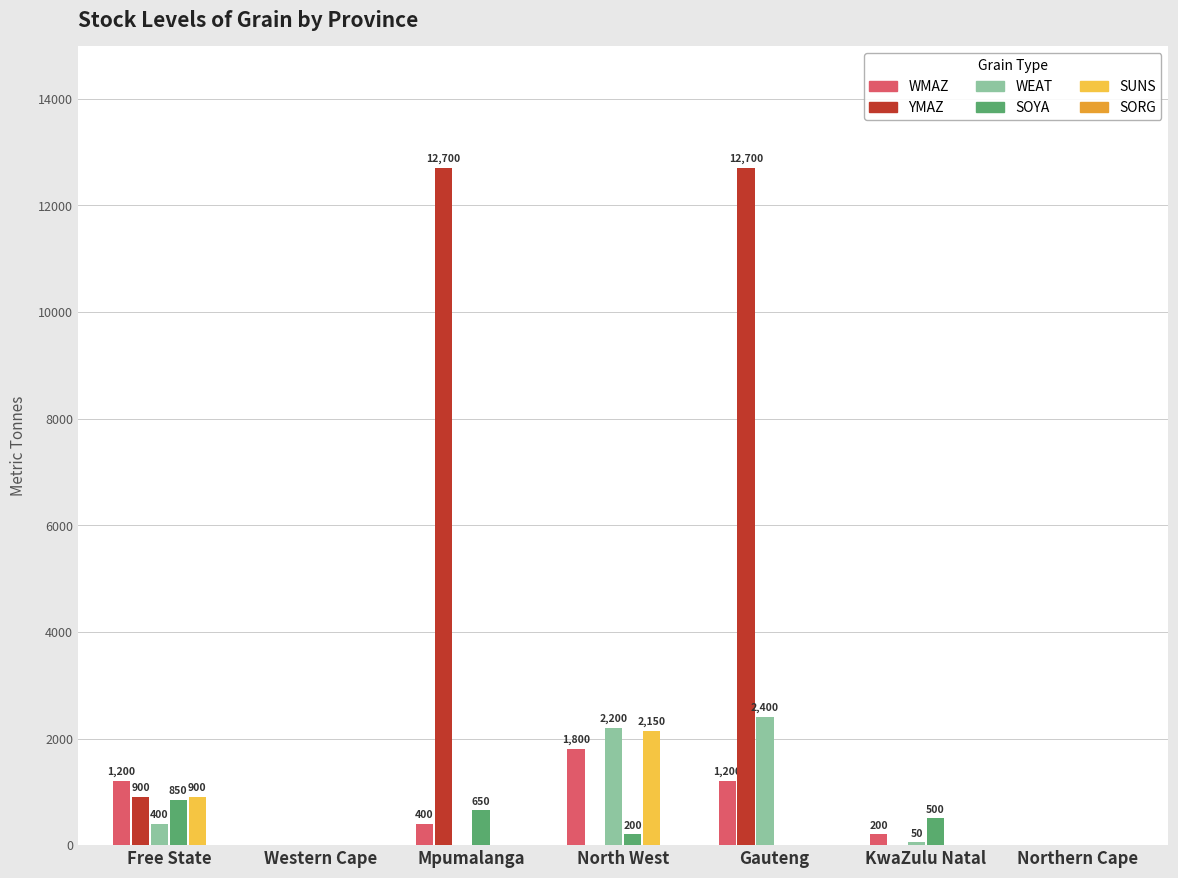

Between Western Cape and KwaZulu Natal, which series saw the biggest shift?

SOYA